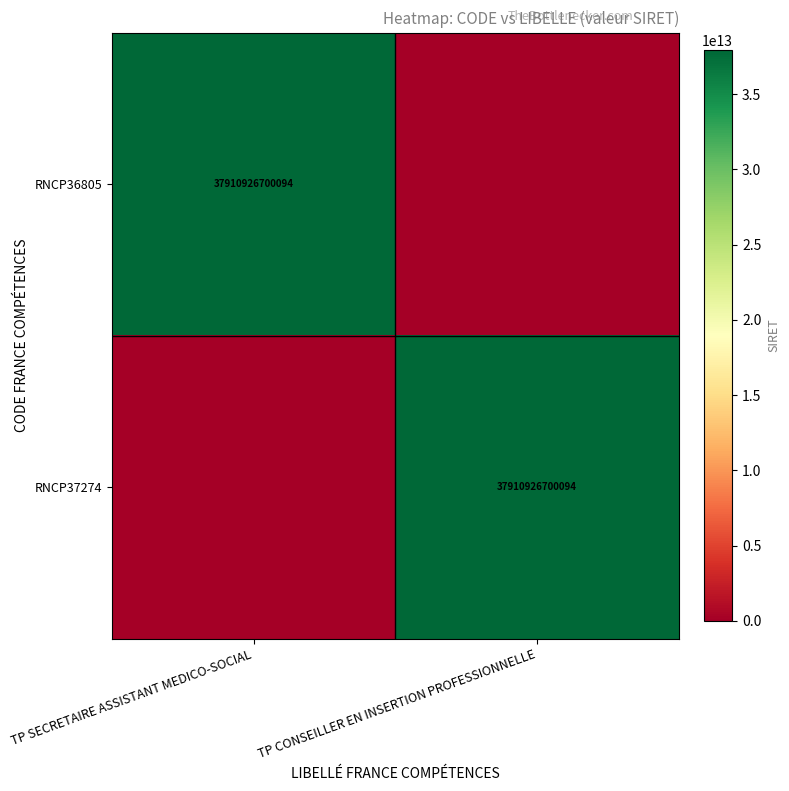

At which category is the sum across all series the highest?

TP SECRETAIRE ASSISTANT MEDICO-SOCIAL